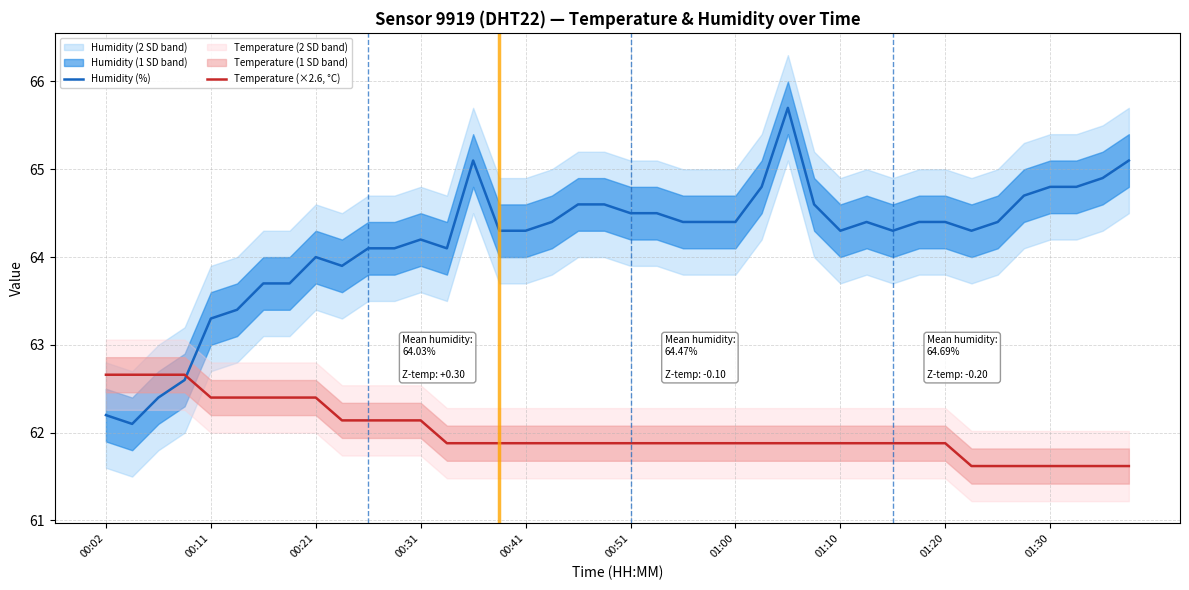

What is the lowest value of the Temperature (×2.6, °C) series?

61.6